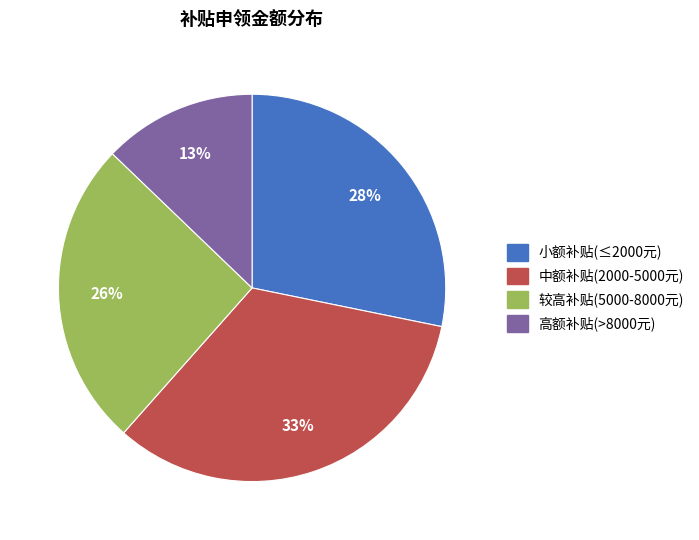

The 较高补贴(5000-8000元) slice represents 26% of the pie. True or false?

True